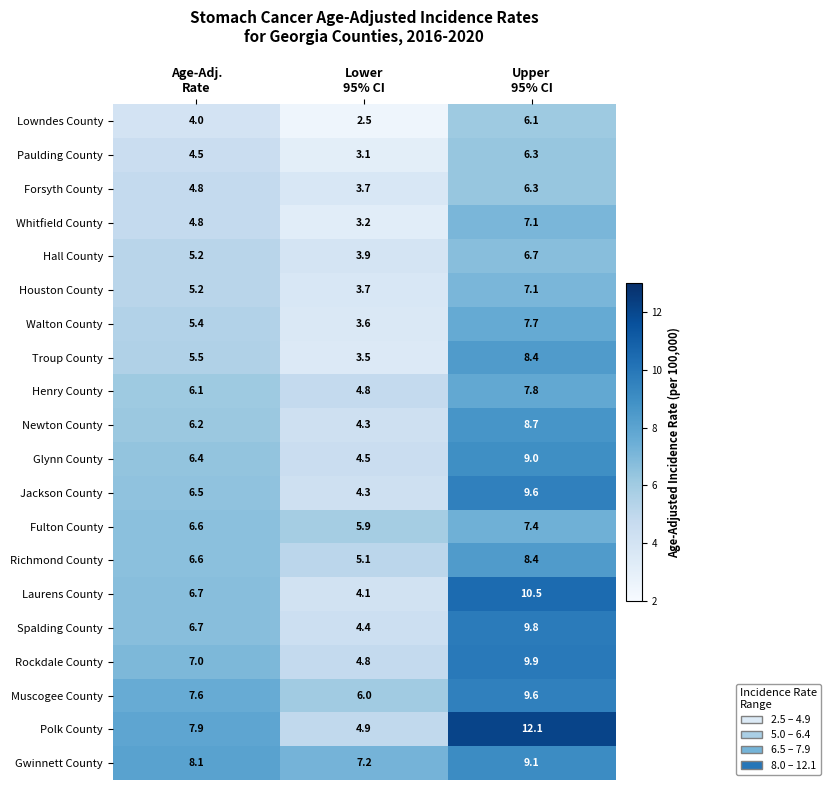

Count the number of data series in this chart.

20